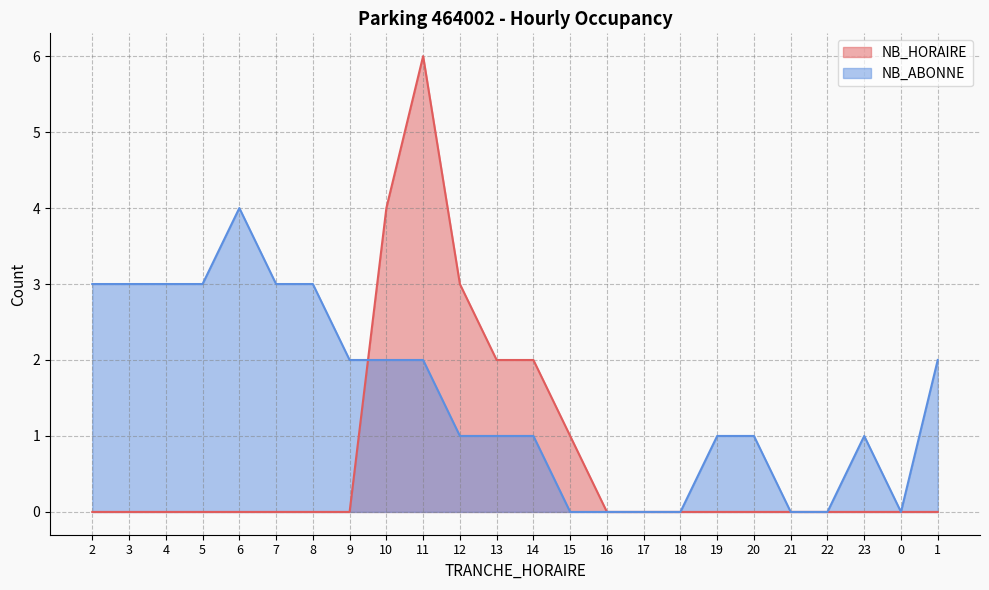

Which series has the largest total across all categories?

NB_ABONNE